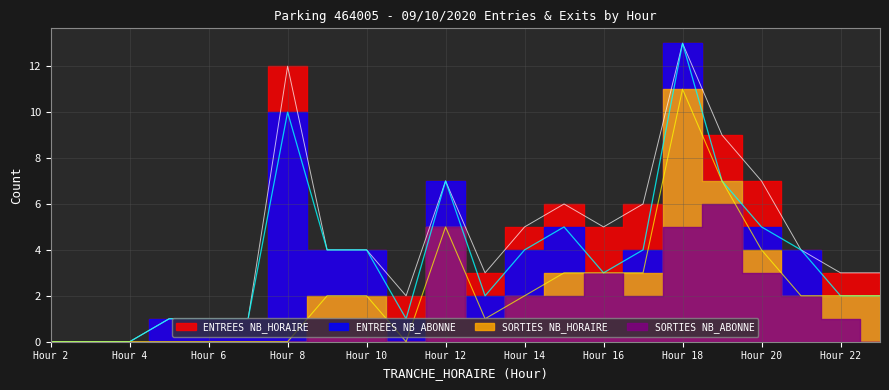

How many SORTIES NB_ABONNE values are between 0 and 2?

17